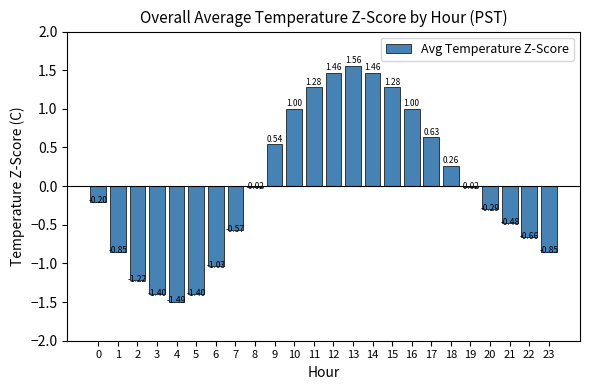

What is the difference between the second highest and minimum values?

3.0